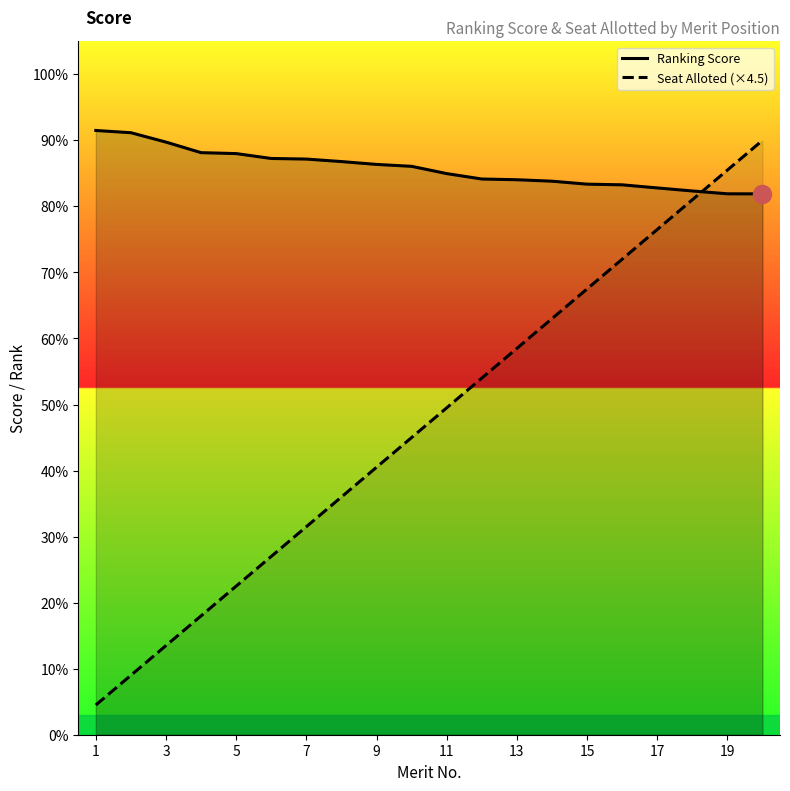

What is the spread (max minus min) of values at 19?

3.6